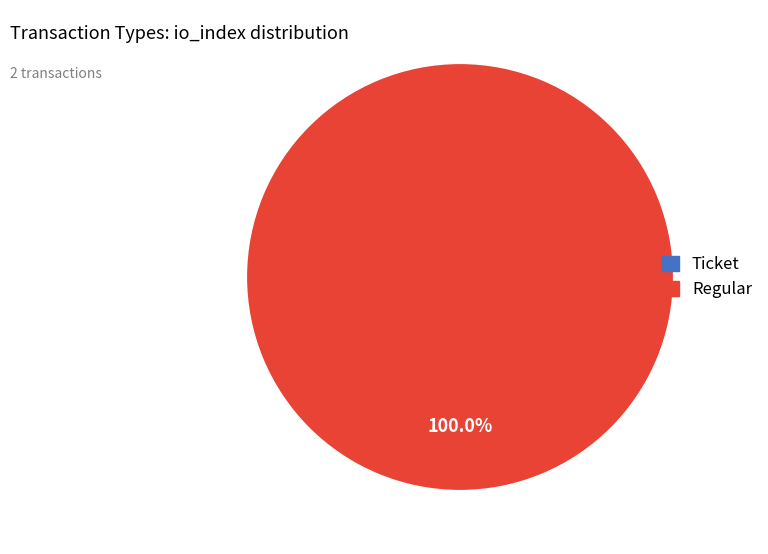

To the nearest percent, what is the difference between the largest and smallest slice percentages?

100%